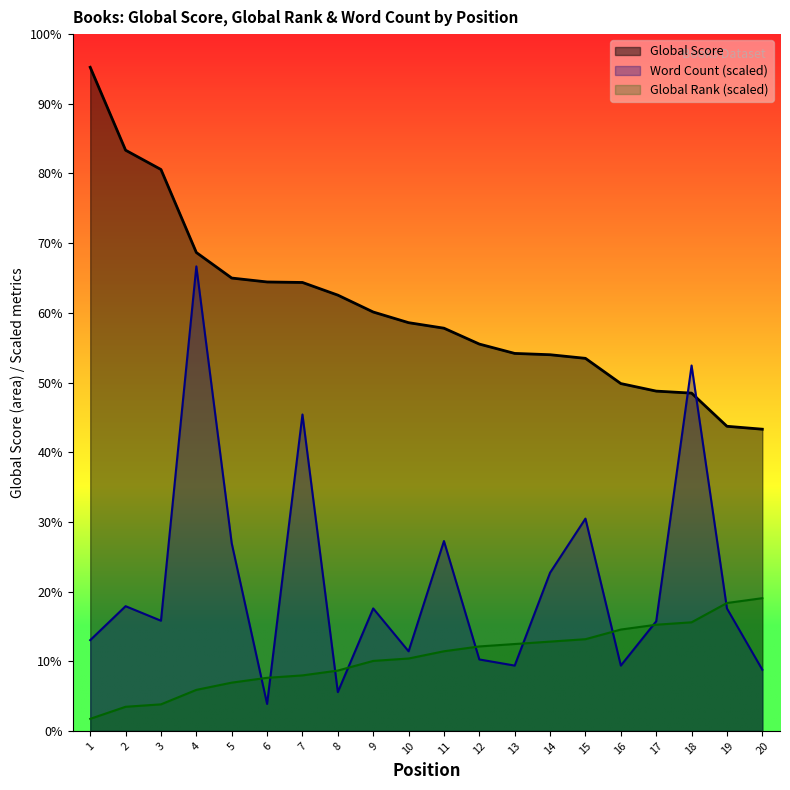

Which category has the highest value in the Global Score series?

1